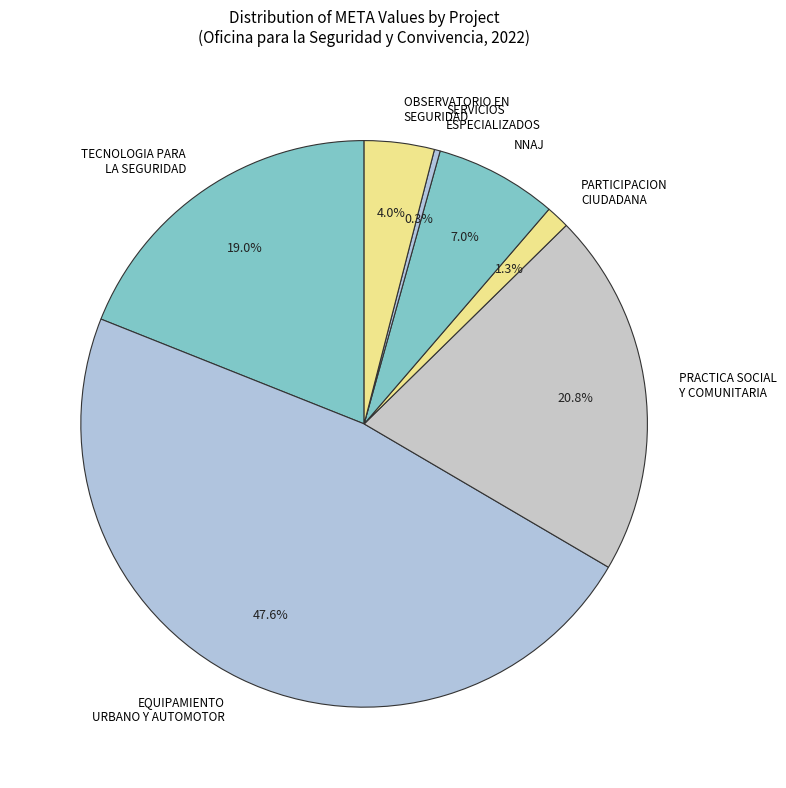

How much of the chart is everything except OBSERVATORIO EN SEGURIDAD?

96.0%